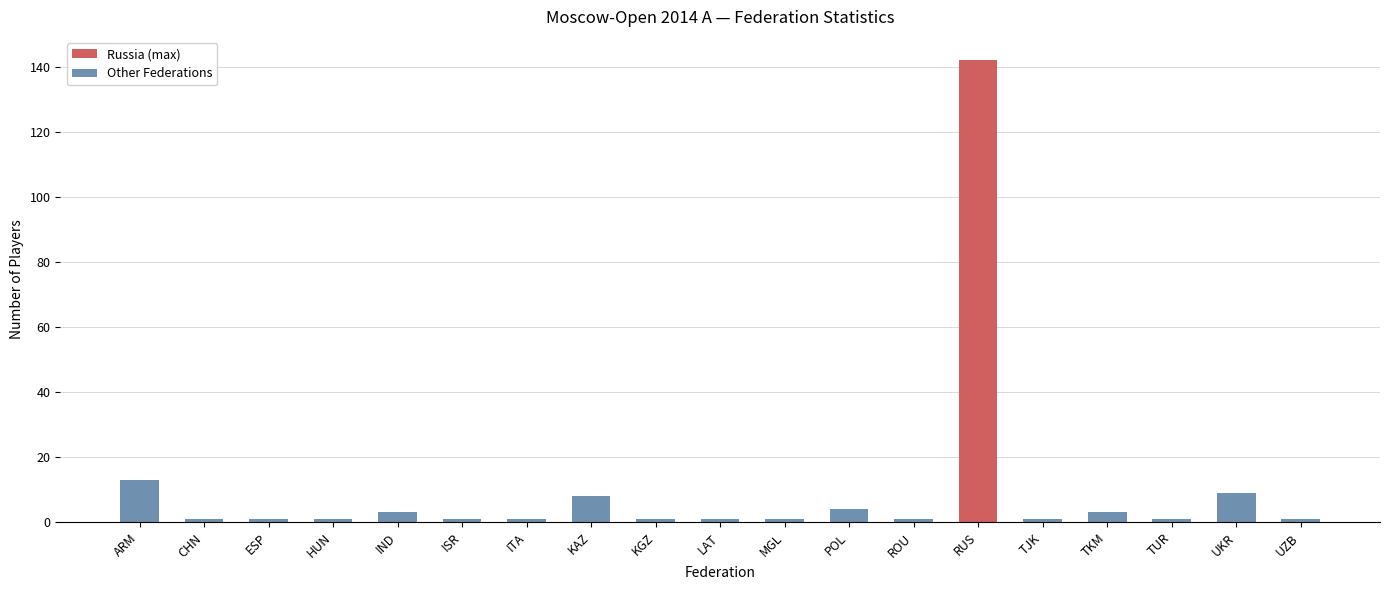

What is the difference between the values at UKR and RUS?

133